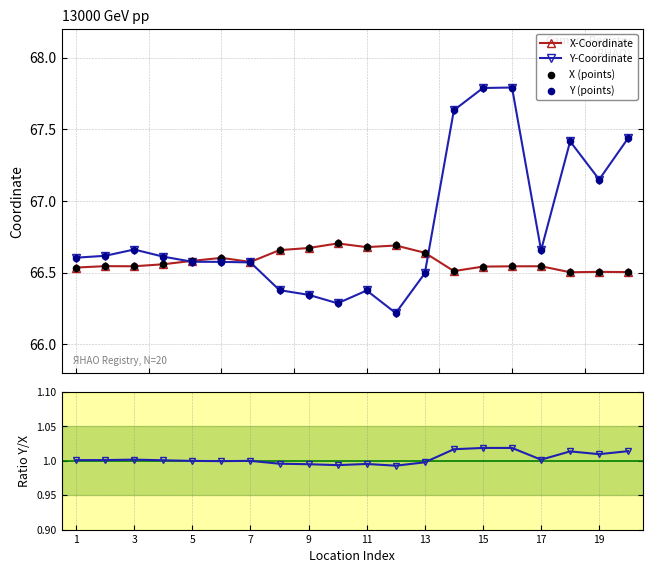

How many X-Coordinate values are between 66 and 67?

20